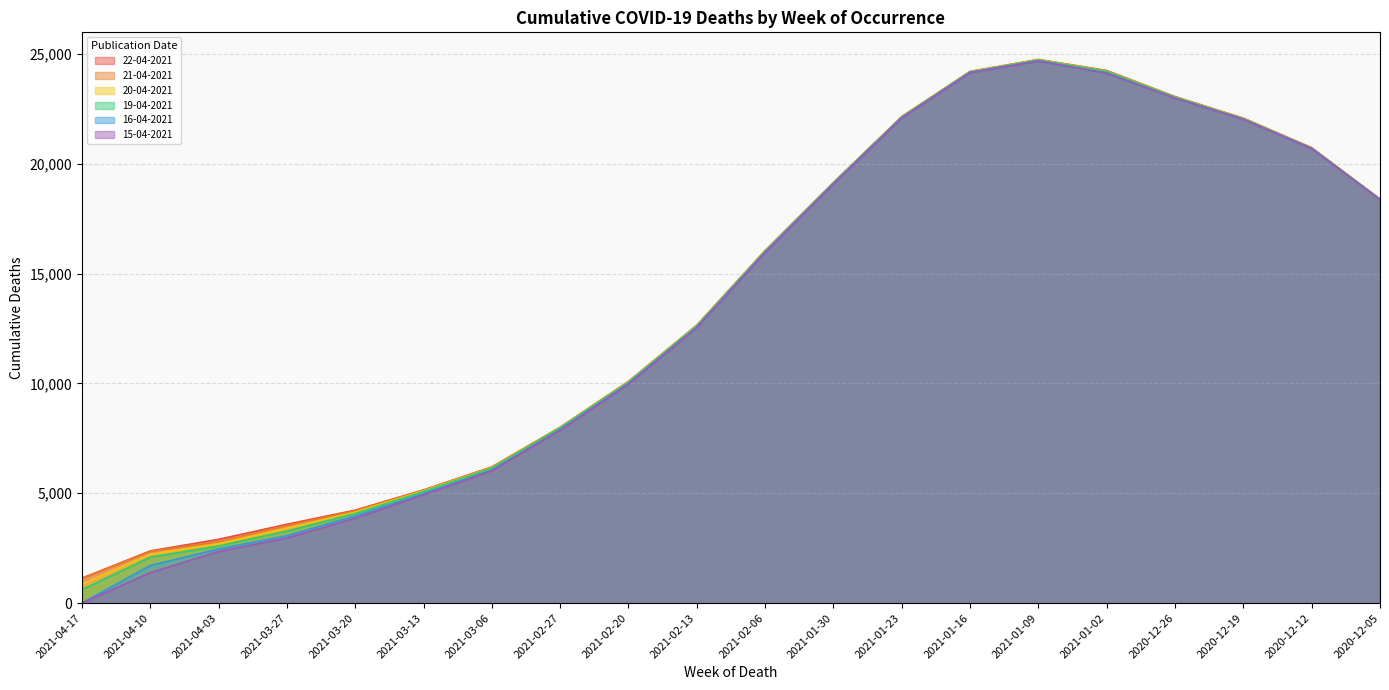

In 15-04-2021, how many points are higher than both neighbors (excluding endpoints)?

1